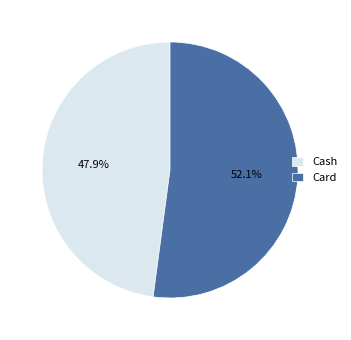

True or false: Card accounts for 39% of the total.

False